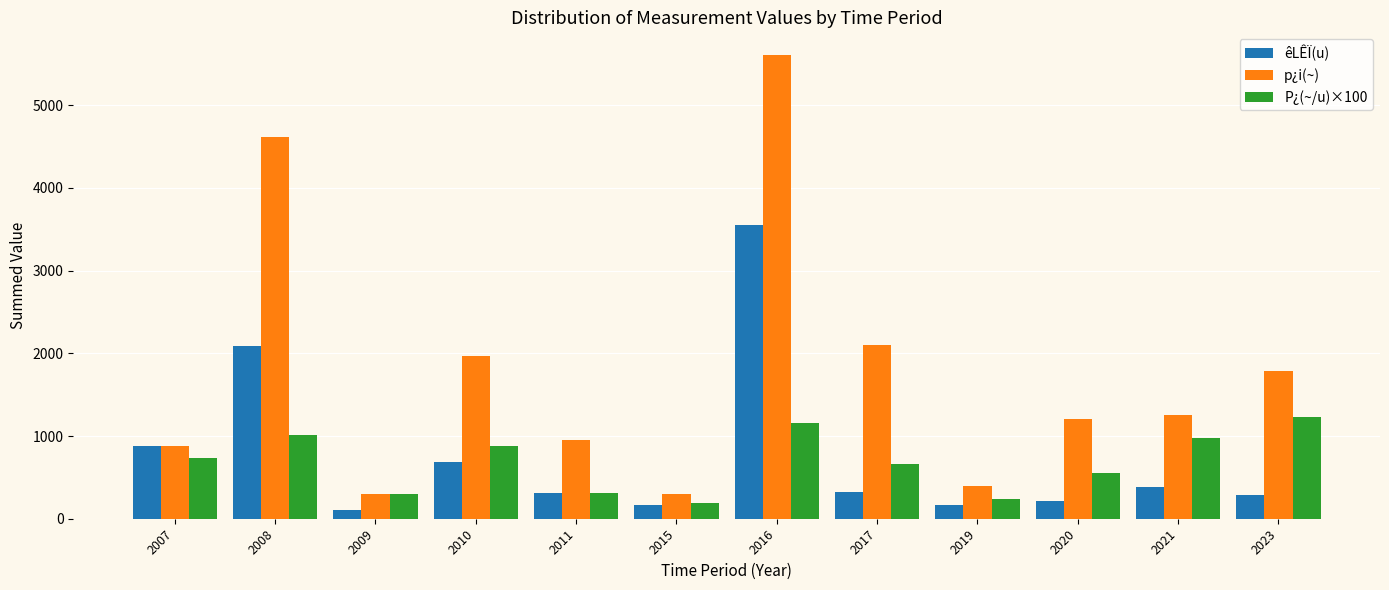

List the series in order of their peak value, lowest first.

P¿(~/u)×100, êLÊÏ(u), p¿i(~)